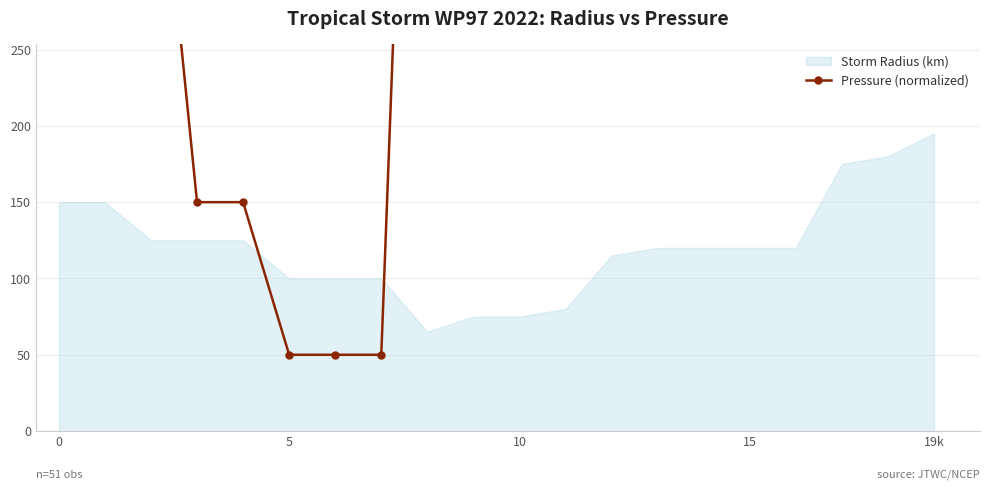

True or false: the data shows 457 at 17.

False